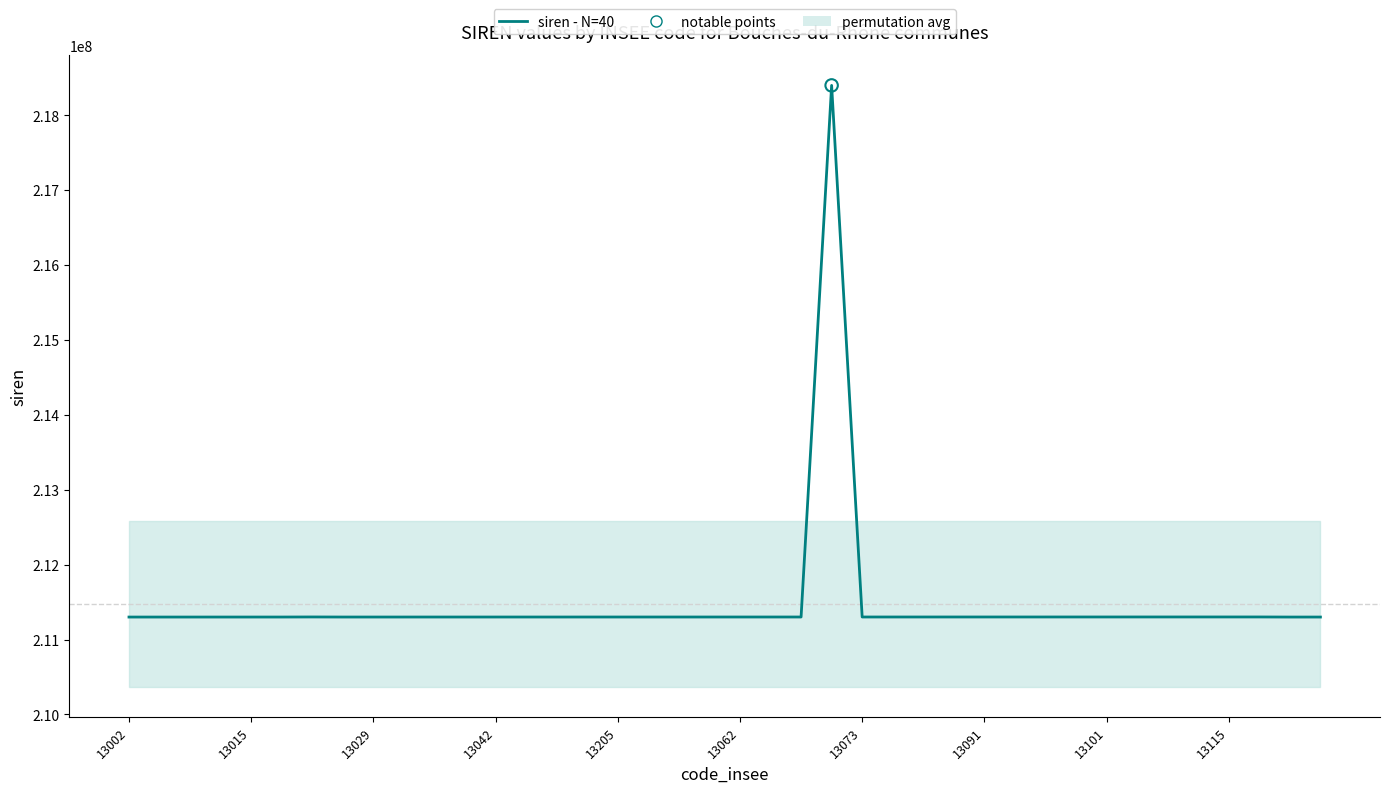

Which has a higher value, 29 or 18?

29